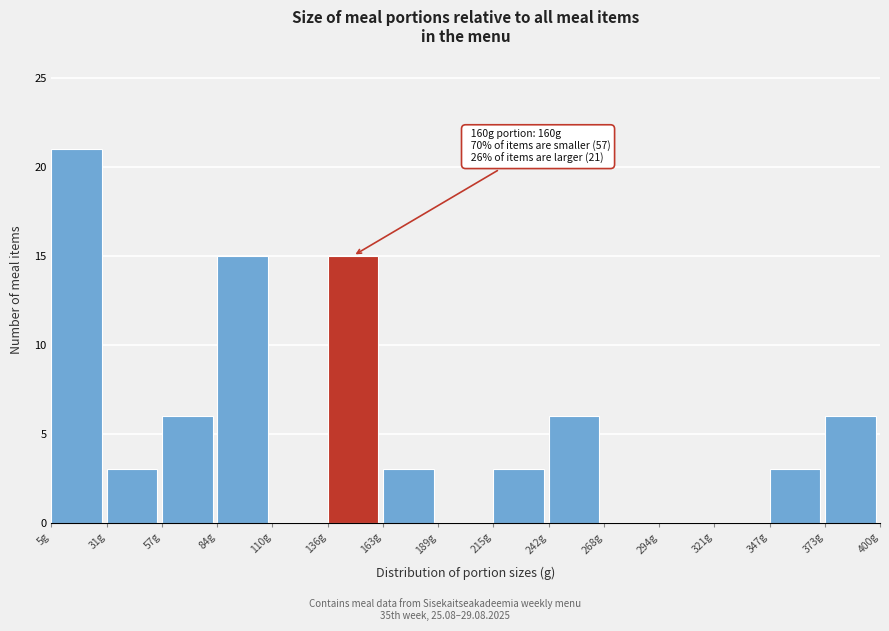

Which range on the x-axis has the tallest bar?

5 to 30